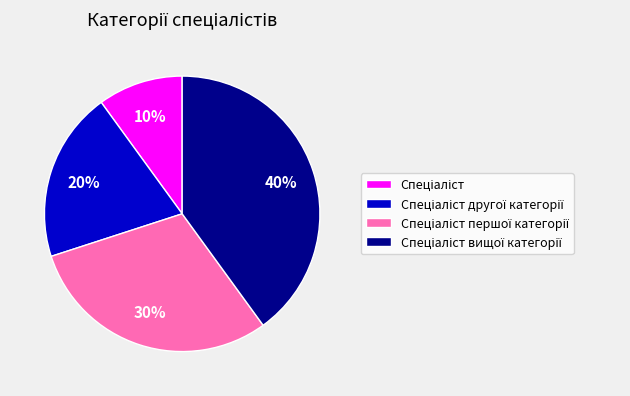

To the nearest percent, what is the average slice percentage?

25%